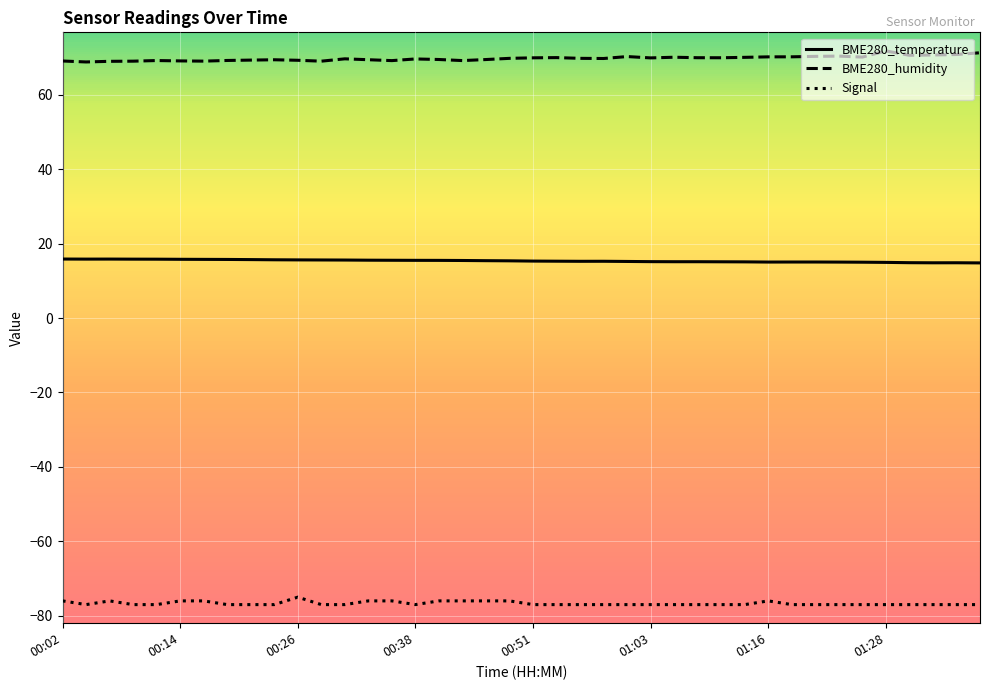

Rank the series by their maximum value, from lowest to highest.

Signal, BME280_temperature, BME280_humidity